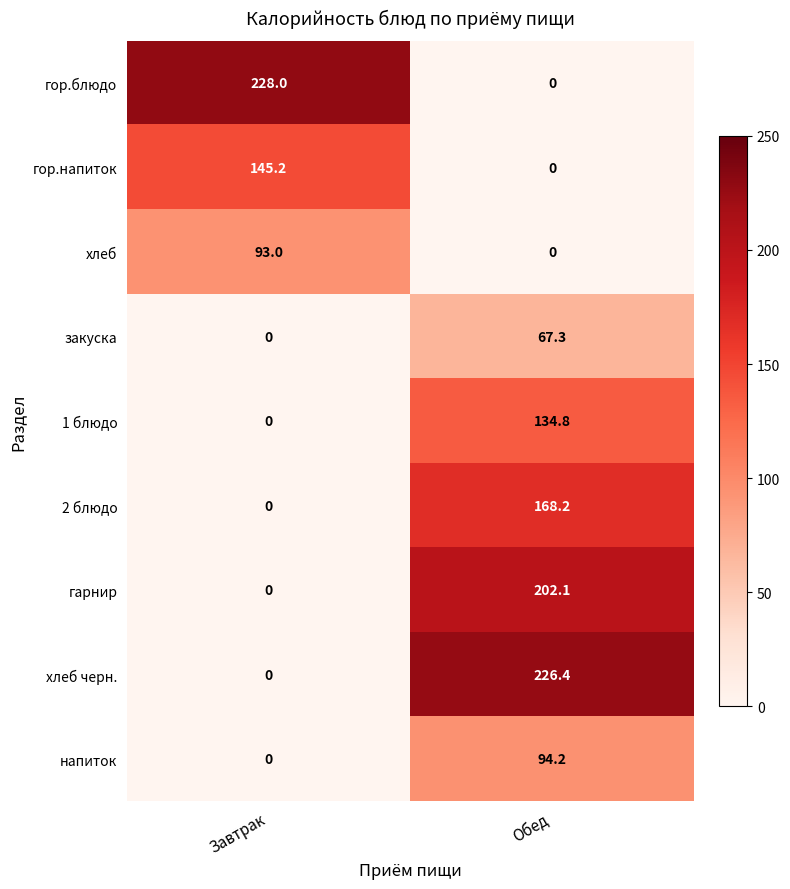

What is the total value across all series at Завтрак?

466.2